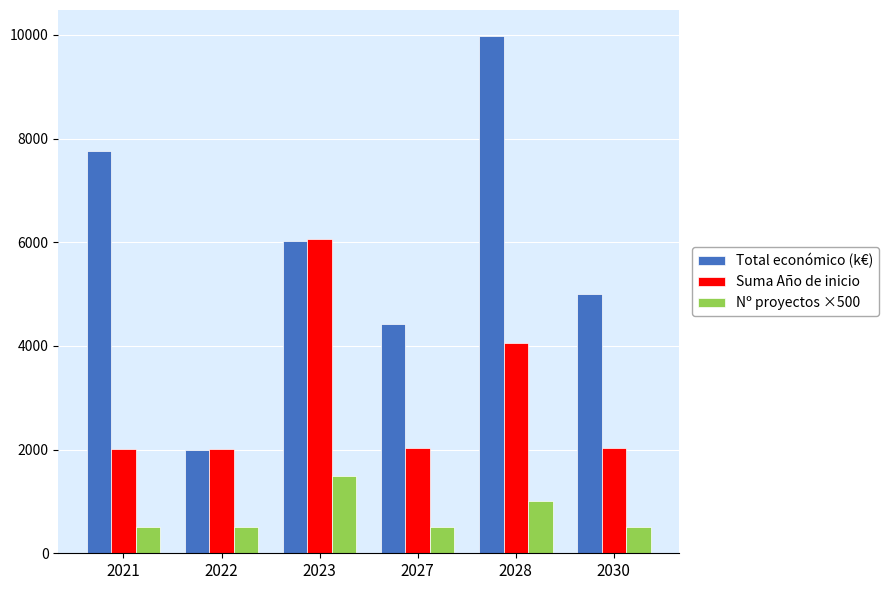

Does the chart contain any negative values?

No